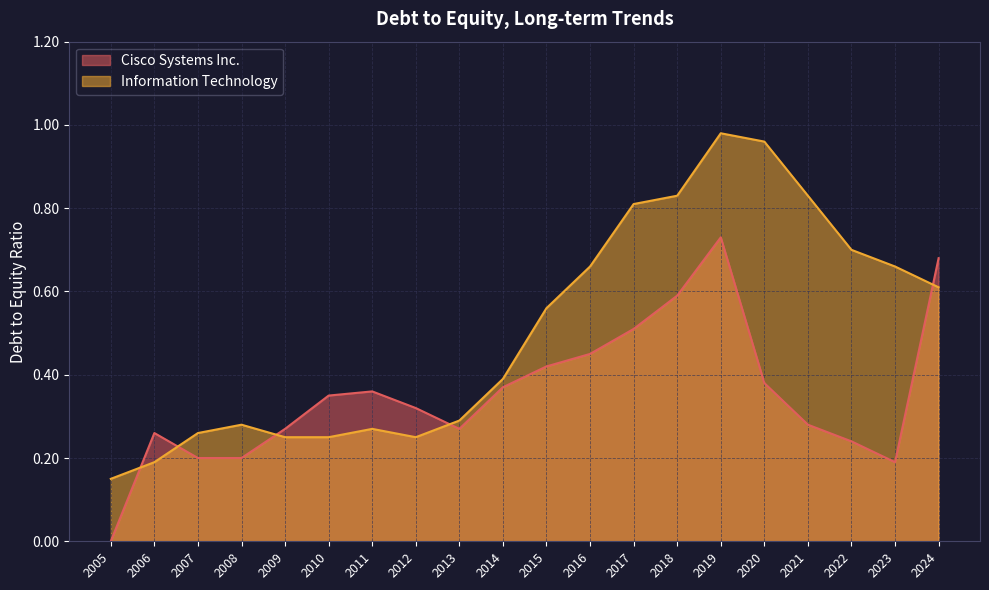

Rank the series at 2008 from highest to lowest value.

Information Technology, Cisco Systems Inc.